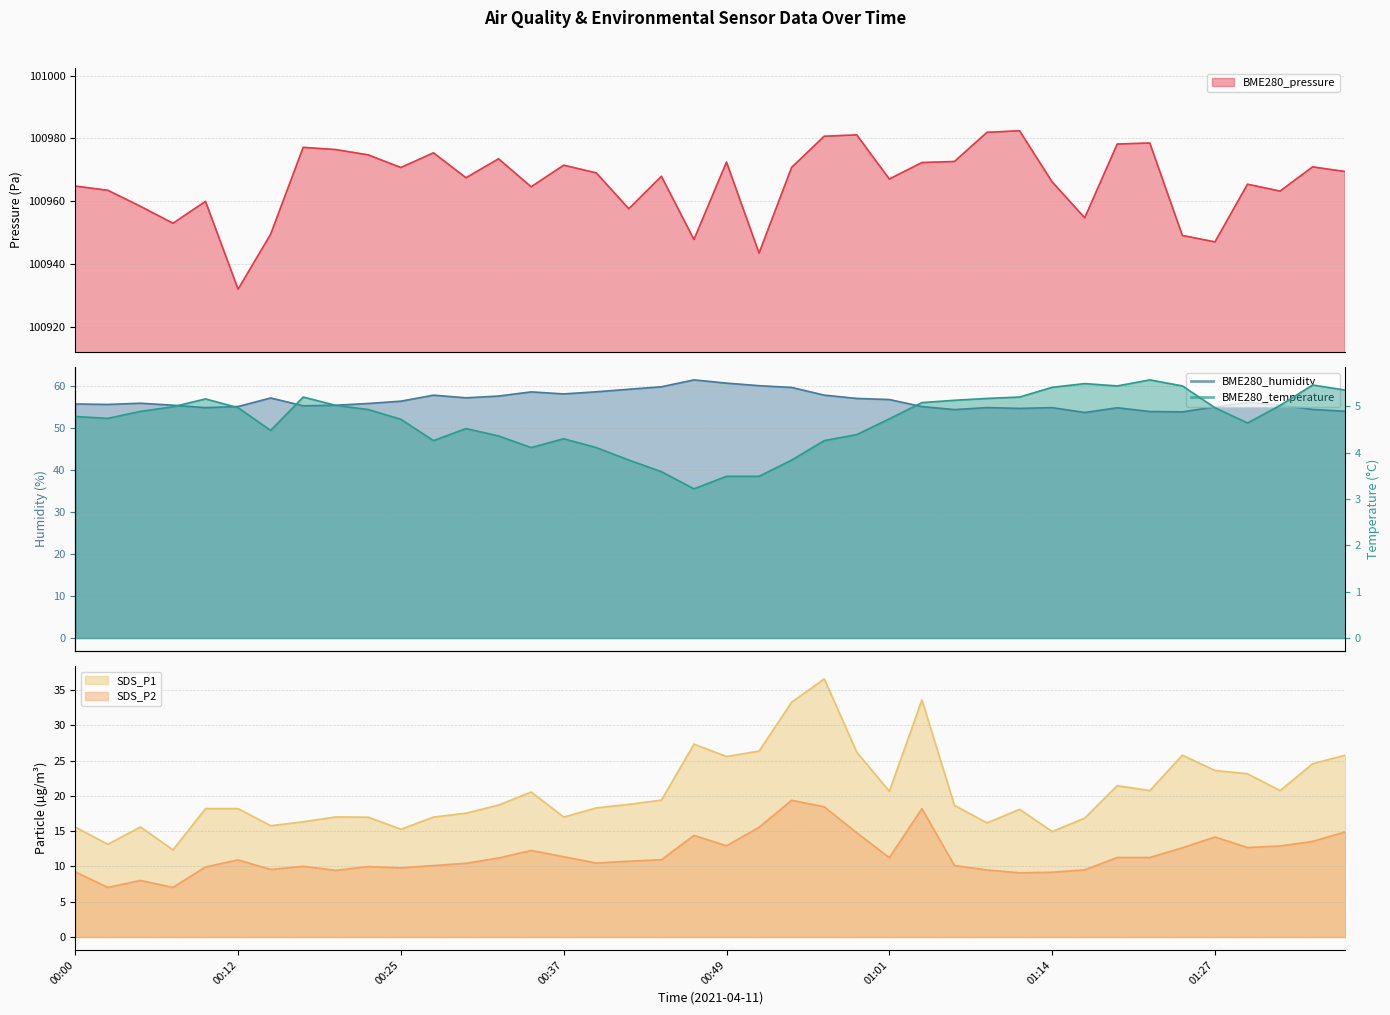

Reading right to left, what are all the values shown in this chart?

BME280_pressure: 100969.4	100970.9	100963.2	100965.4	100947.0	100949.1	100978.5	100978.2	100954.7	100966.2	100982.4	100981.9	100972.7	100972.3	100967.1	100981.1	100980.7	100970.8	100943.5	100972.5	100947.8	100967.9	100957.6	100969.0	100971.5	100964.6	100973.5	100967.5	100975.4	100970.7	100974.8	100976.4	100977.2	100949.5	100932.0	100959.9	100953.0	100958.4	100963.5	100964.8
BME280_humidity: 54.0	54.5	55.5	56.1	55.1	53.9	54.0	54.9	53.8	54.9	54.7	54.9	54.4	55.2	56.8	57.1	57.9	59.7	60.1	60.8	61.5	59.9	59.3	58.7	58.2	58.7	57.7	57.2	57.9	56.5	55.9	55.5	55.4	57.2	55.2	54.9	55.5	56.0	55.7	55.8
BME280_temperature: 5.3	5.5	5.0	4.6	5.0	5.4	5.6	5.4	5.5	5.4	5.2	5.2	5.1	5.1	4.7	4.4	4.3	3.8	3.5	3.5	3.2	3.6	3.8	4.1	4.3	4.1	4.4	4.5	4.3	4.7	4.9	5.0	5.2	4.5	5.0	5.2	5.0	4.9	4.7	4.8
SDS_P1: 25.8	24.6	20.8	23.1	23.6	25.8	20.8	21.4	16.9	14.9	18.1	16.2	18.6	33.6	20.6	26.2	36.6	33.3	26.4	25.6	27.3	19.4	18.8	18.3	17.0	20.6	18.7	17.6	17.0	15.3	17.0	17.0	16.3	15.8	18.2	18.2	12.3	15.6	13.2	15.6
SDS_P2: 14.9	13.6	12.9	12.7	14.2	12.7	11.3	11.3	9.5	9.2	9.1	9.5	10.1	18.2	11.2	14.8	18.4	19.4	15.6	12.9	14.4	10.9	10.8	10.5	11.4	12.3	11.2	10.4	10.1	9.8	10.0	9.4	10.0	9.6	10.9	9.9	7.0	8.0	7.0	9.2